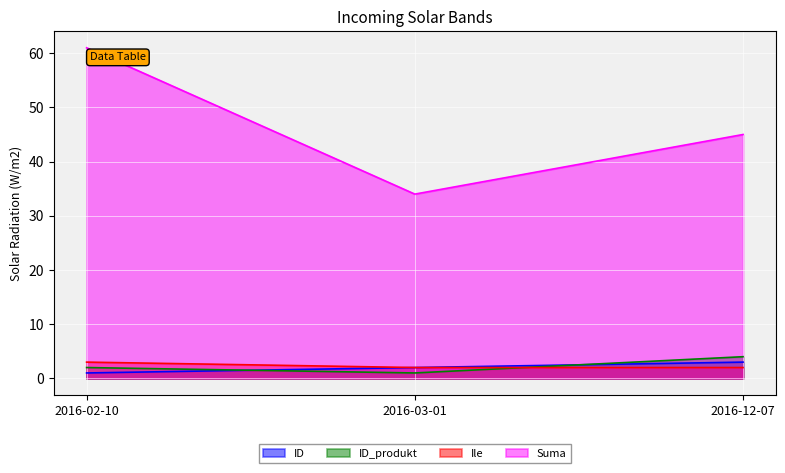

What is the greatest value displayed?

61